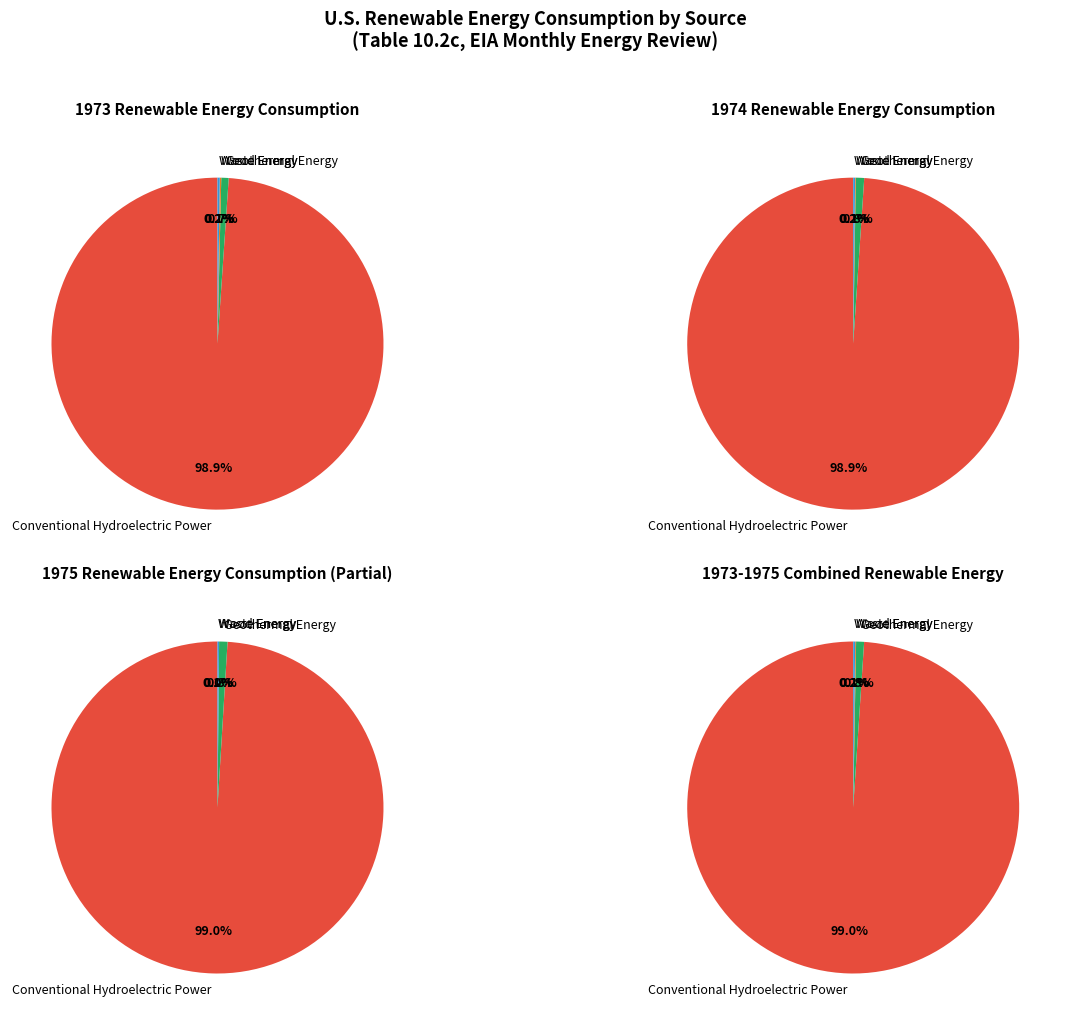

Count the number of slices in the pie.

10